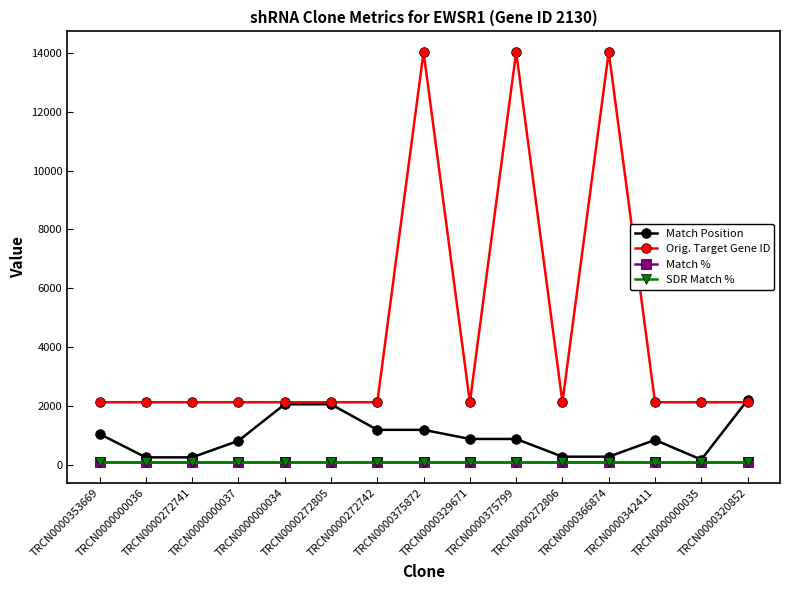

What is the minimum value for Match Position?

181